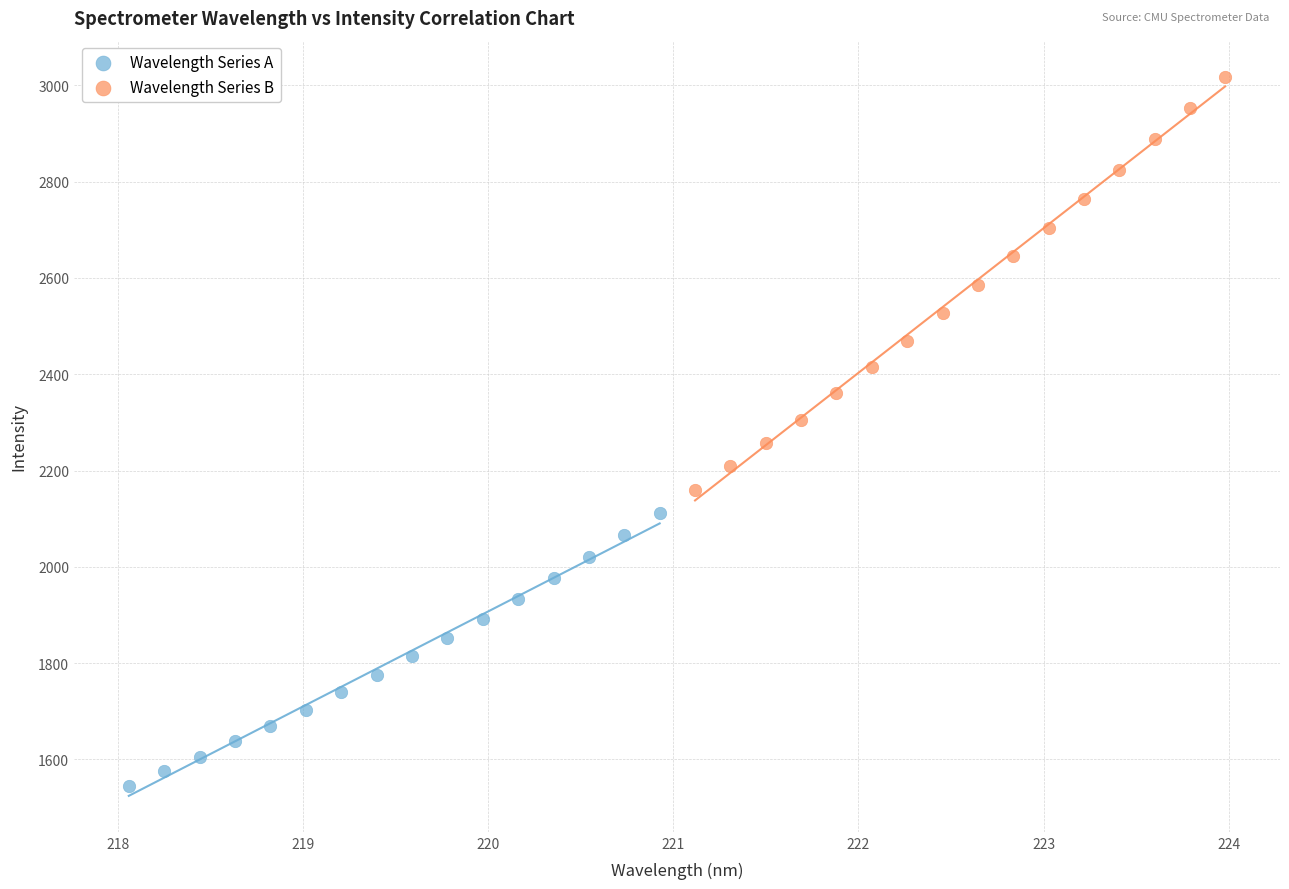

Which series reaches the maximum Y coordinate?

Wavelength Series B